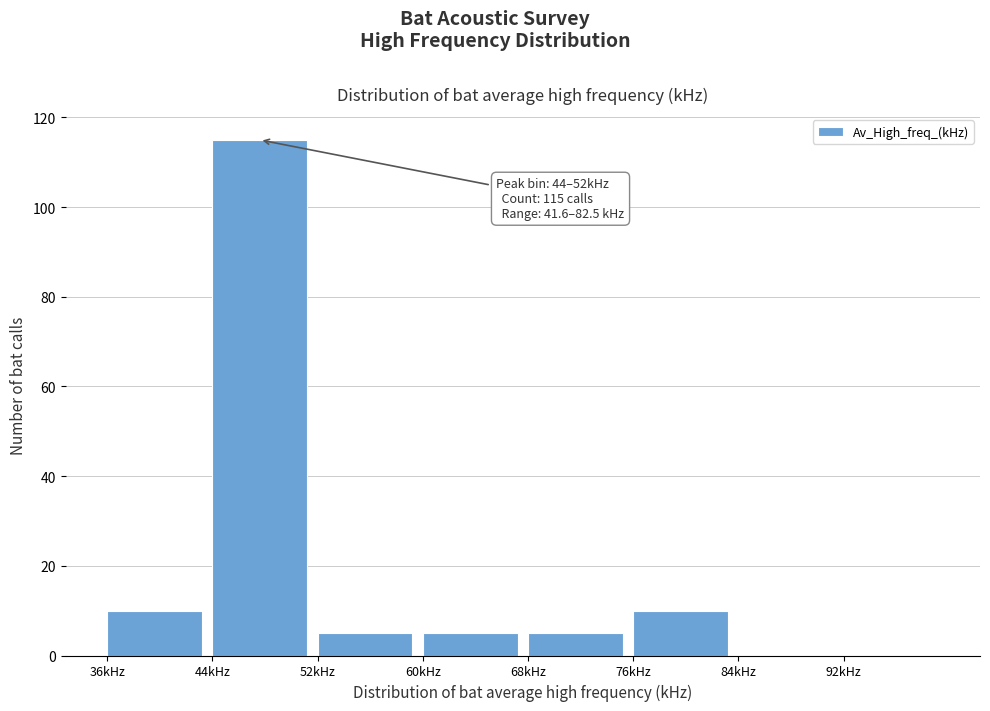

Which range on the x-axis has the tallest bar?

44 to 52